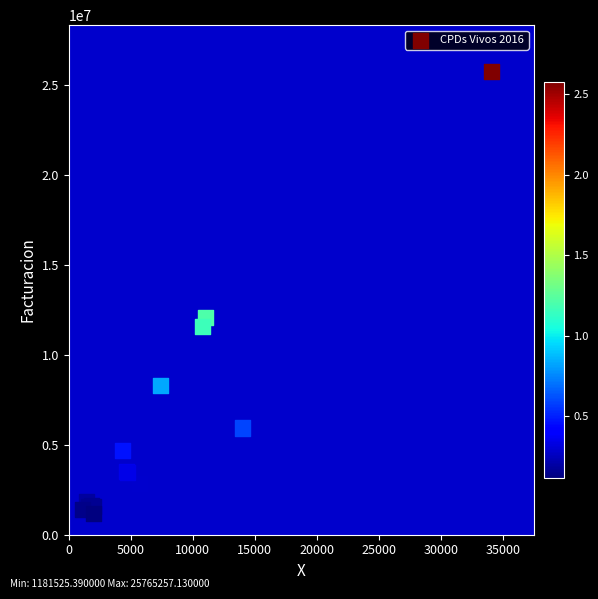

What Y value in the scatter plot is closest to 13473391?

12072108.5